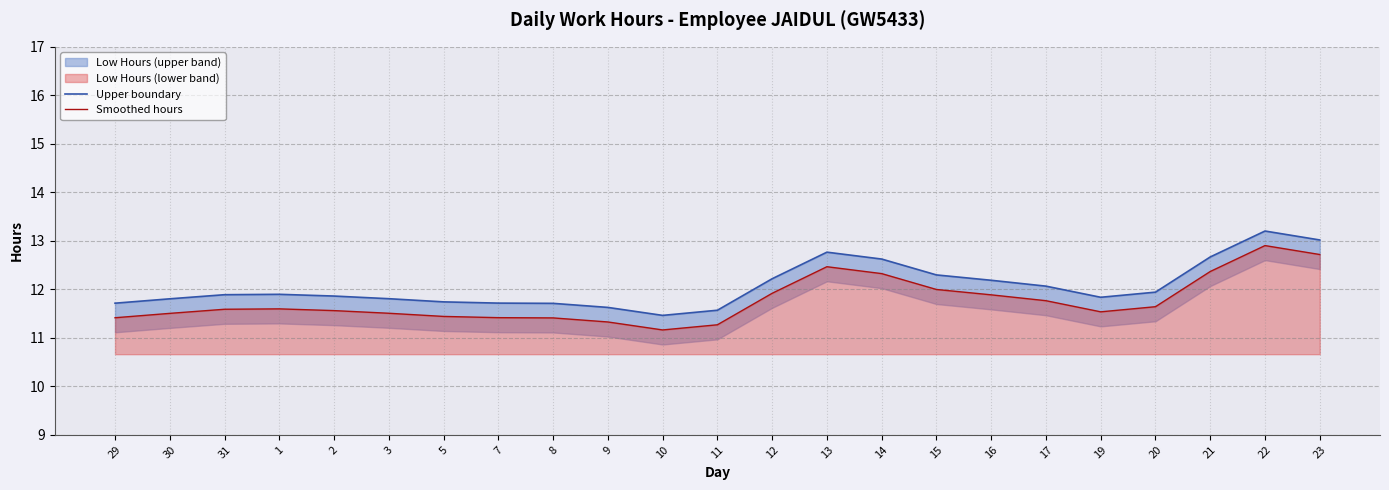

Reading right to left, what are all the values shown in this chart?

Upper boundary: 23=13.0	22=13.2	21=12.7	20=11.9	19=11.8	17=12.1	16=12.2	15=12.3	14=12.6	13=12.8	12=12.2	11=11.6	10=11.5	9=11.6	8=11.7	7=11.7	5=11.7	3=11.8	2=11.9	1=11.9	31=11.9	30=11.8	29=11.7
Smoothed hours: 23=12.7	22=12.9	21=12.4	20=11.6	19=11.5	17=11.8	16=11.9	15=12.0	14=12.3	13=12.5	12=11.9	11=11.3	10=11.2	9=11.3	8=11.4	7=11.4	5=11.4	3=11.5	2=11.6	1=11.6	31=11.6	30=11.5	29=11.4